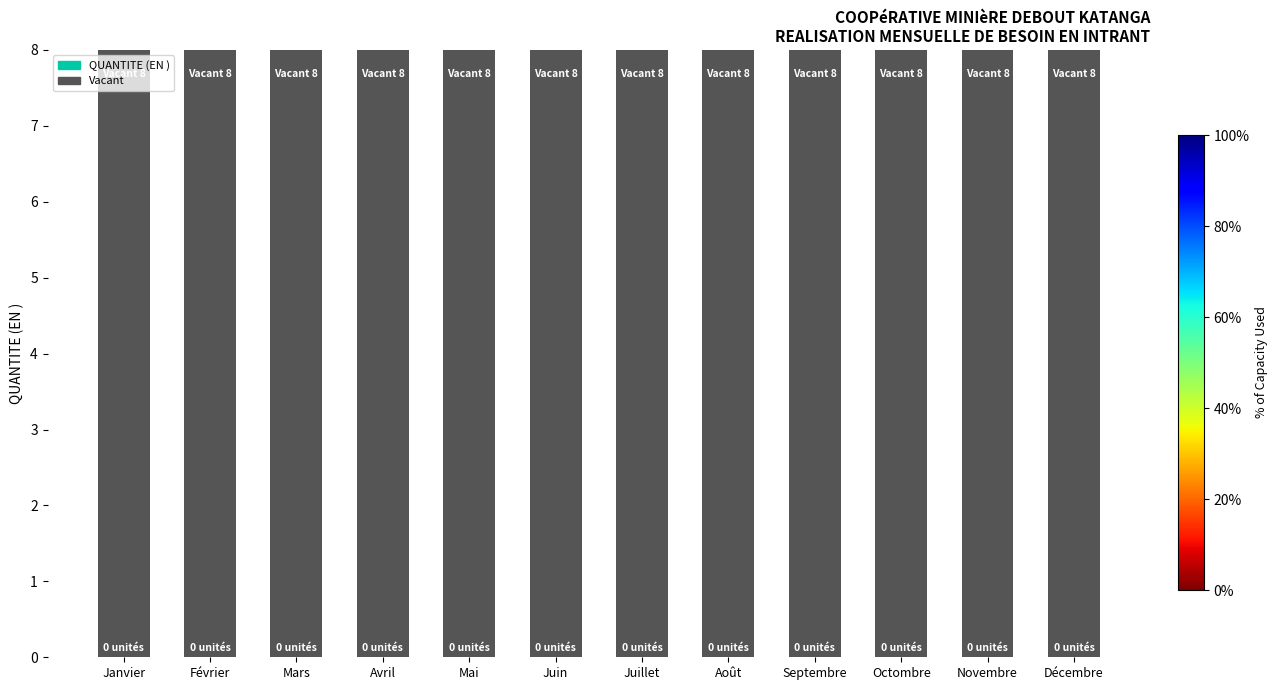

Where is QUANTITE (EN ) nearest to the value 0?

Janvier